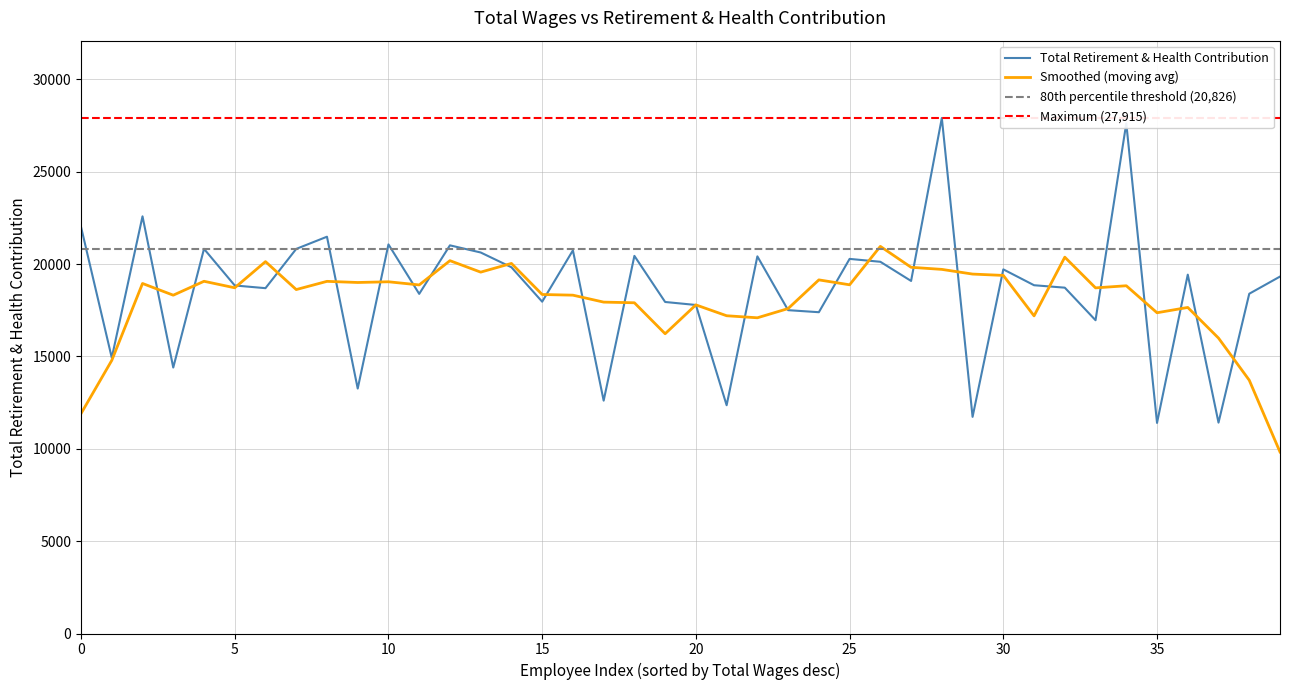

Is it true that the value at 28 is 27915?

True